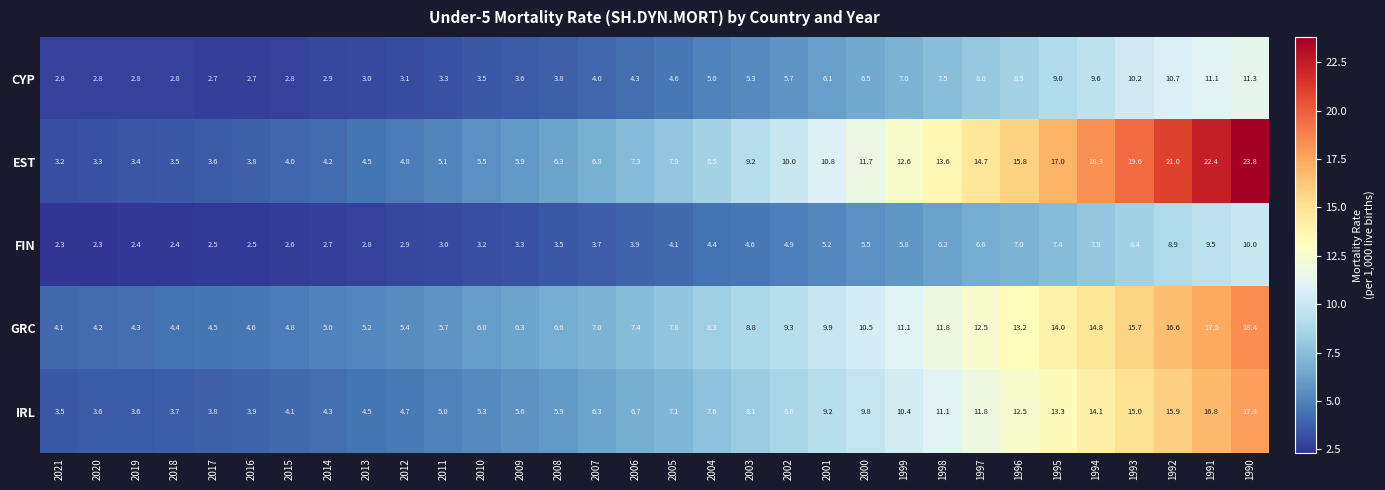

Which series has the largest range (max minus min)?

EST